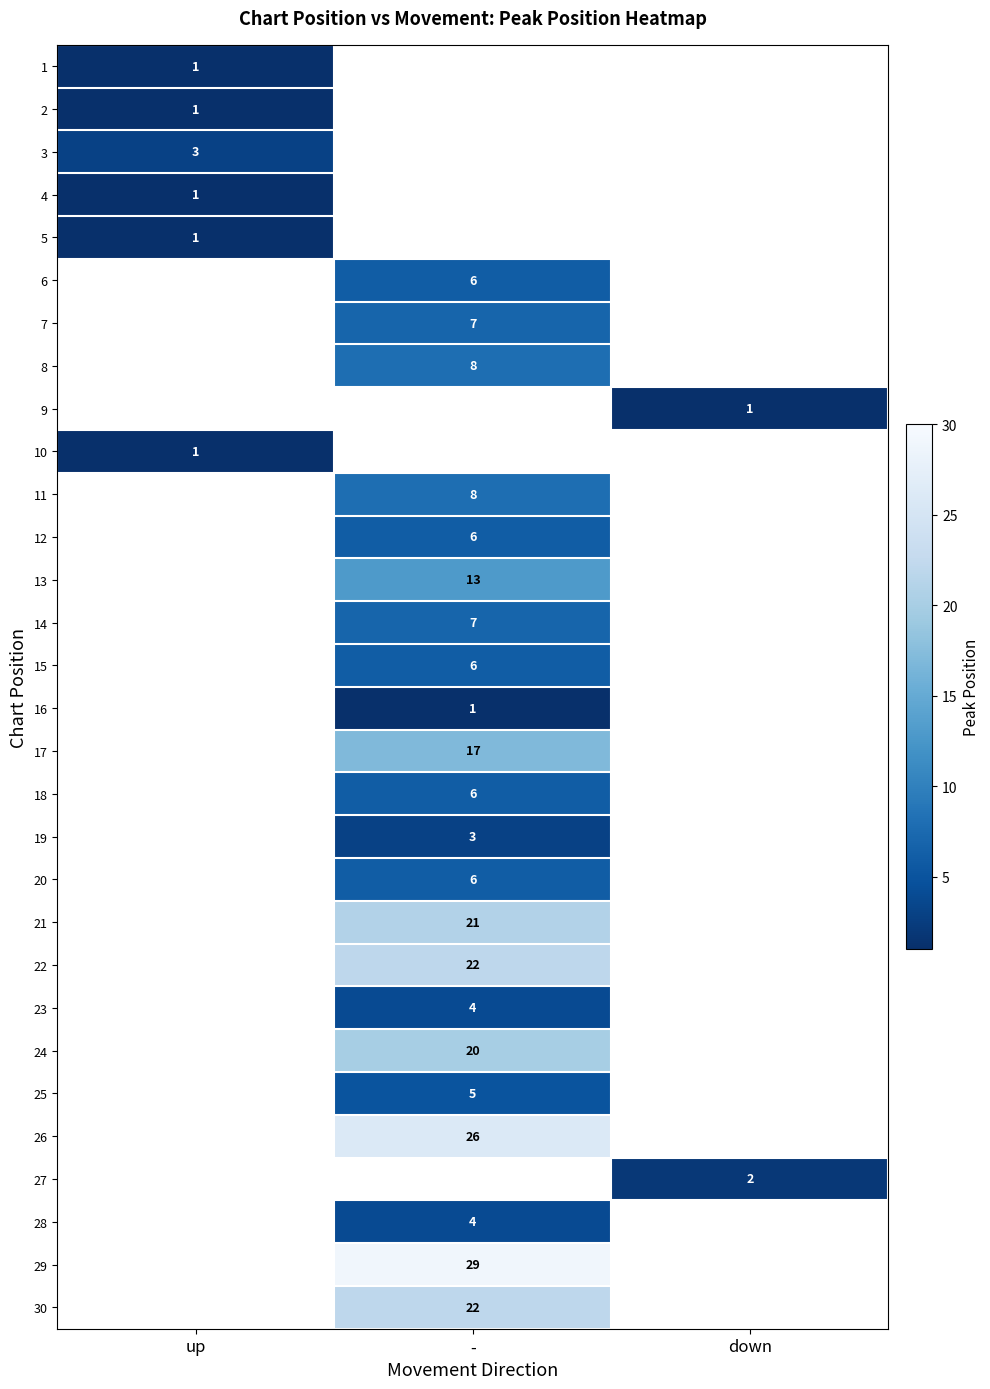

Count the number of categories in the chart.

3